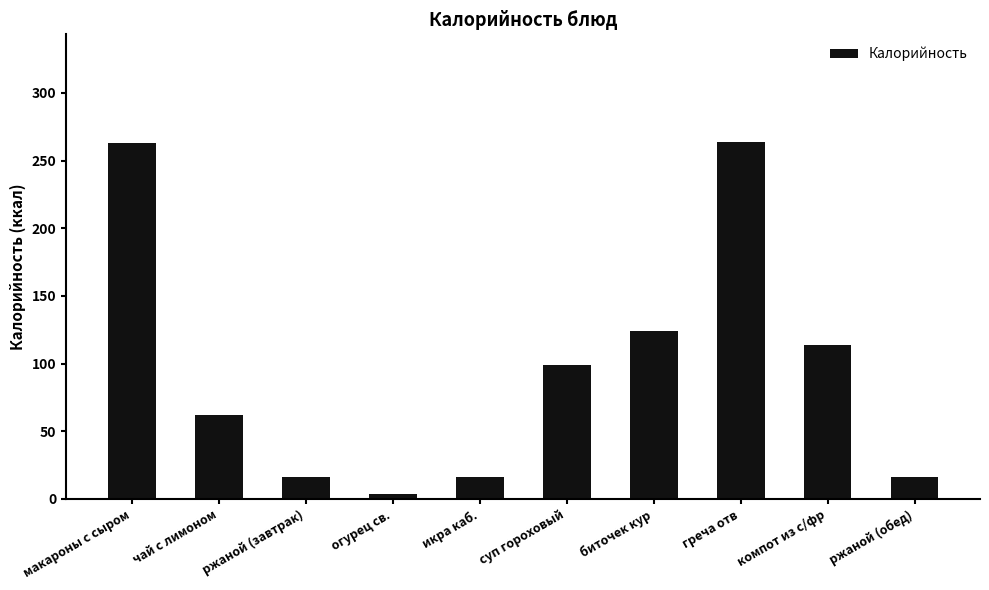

Where does the data first go above 99?

макароны с сыром